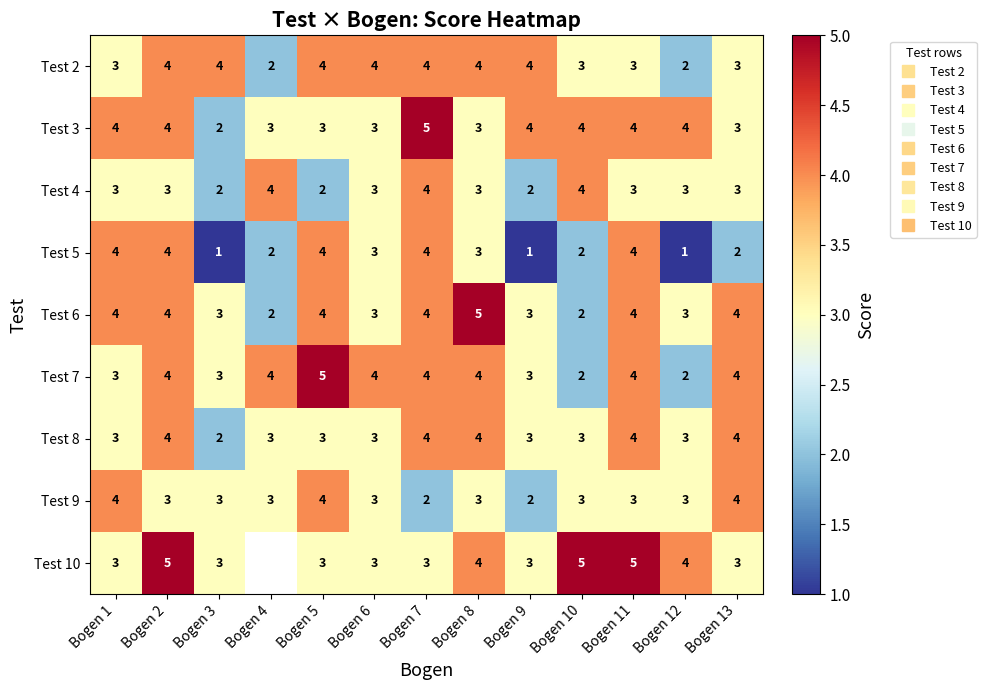

At which label does Test 5 first exceed 3?

Bogen 1